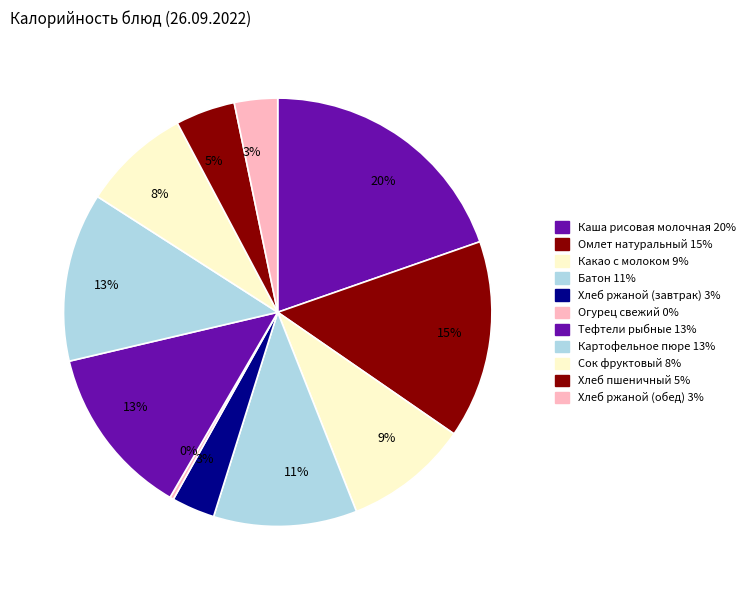

How many slices are in this pie chart?

11